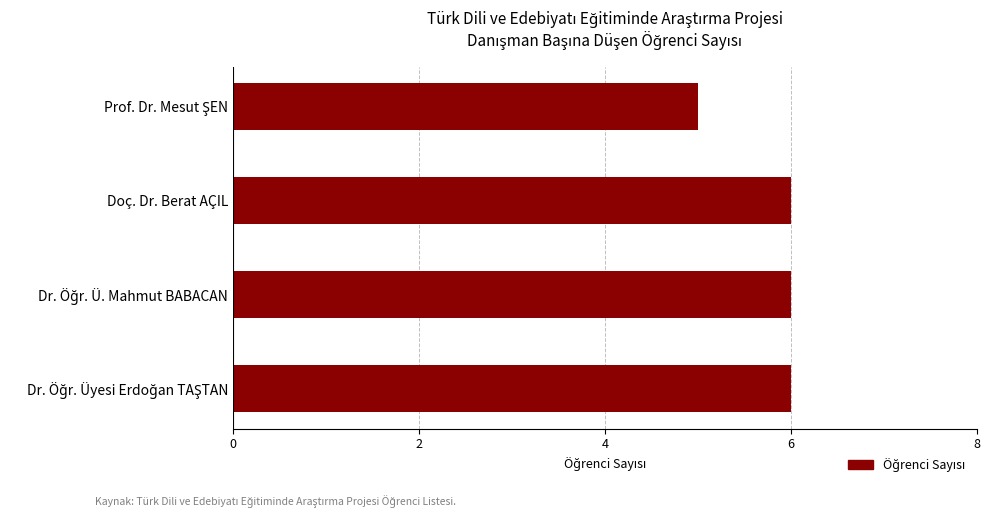

What is the greatest value displayed?

6